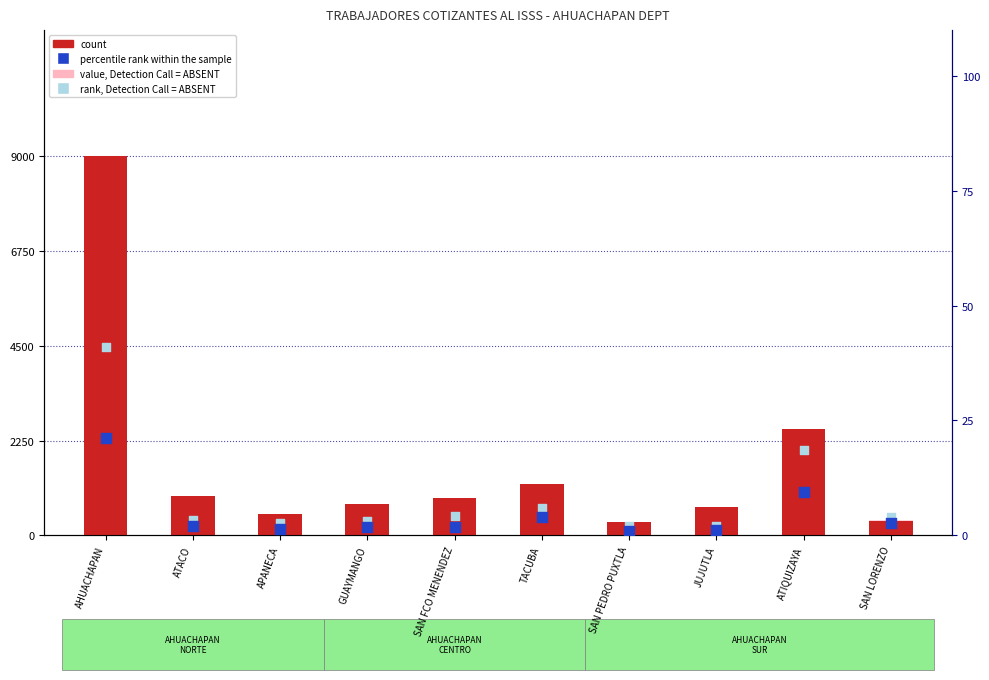

At how many categories does at least one series exceed 6507?

1